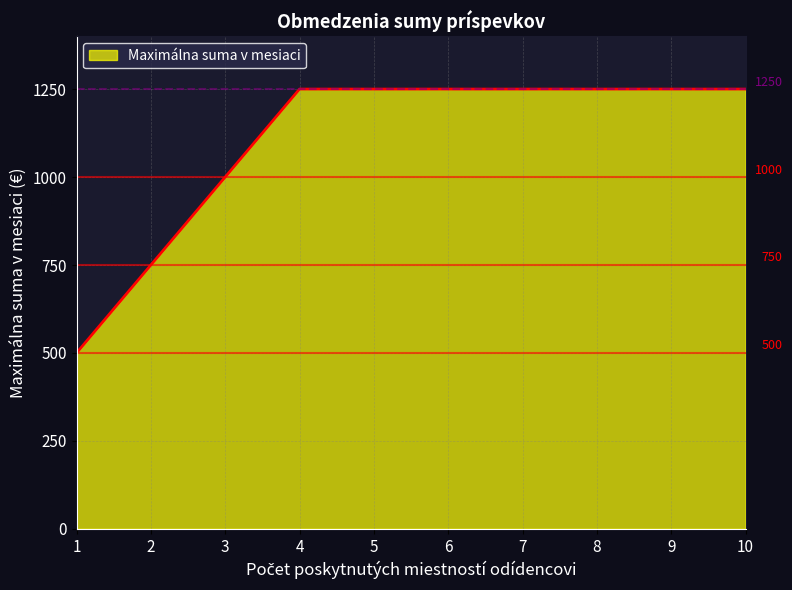

What is the greatest value displayed?

1250